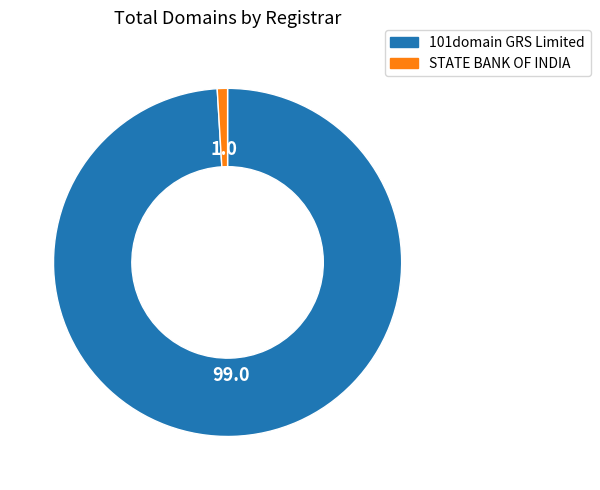

How many slices are in this pie chart?

2